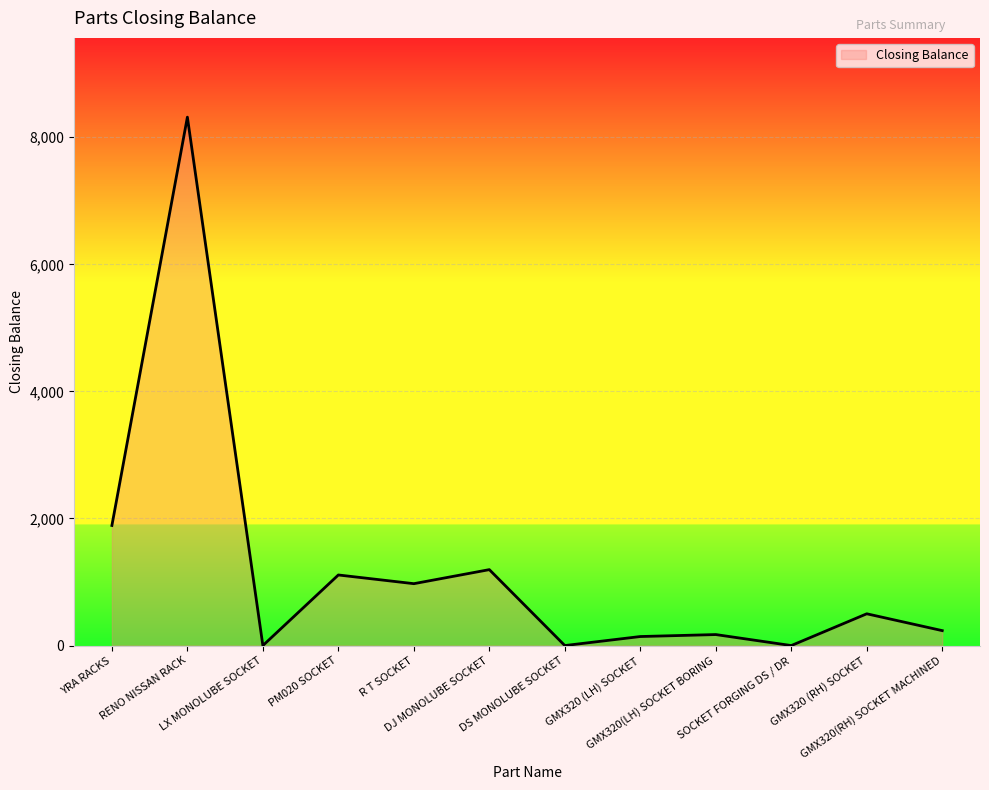

How many lines are shown in the chart?

1